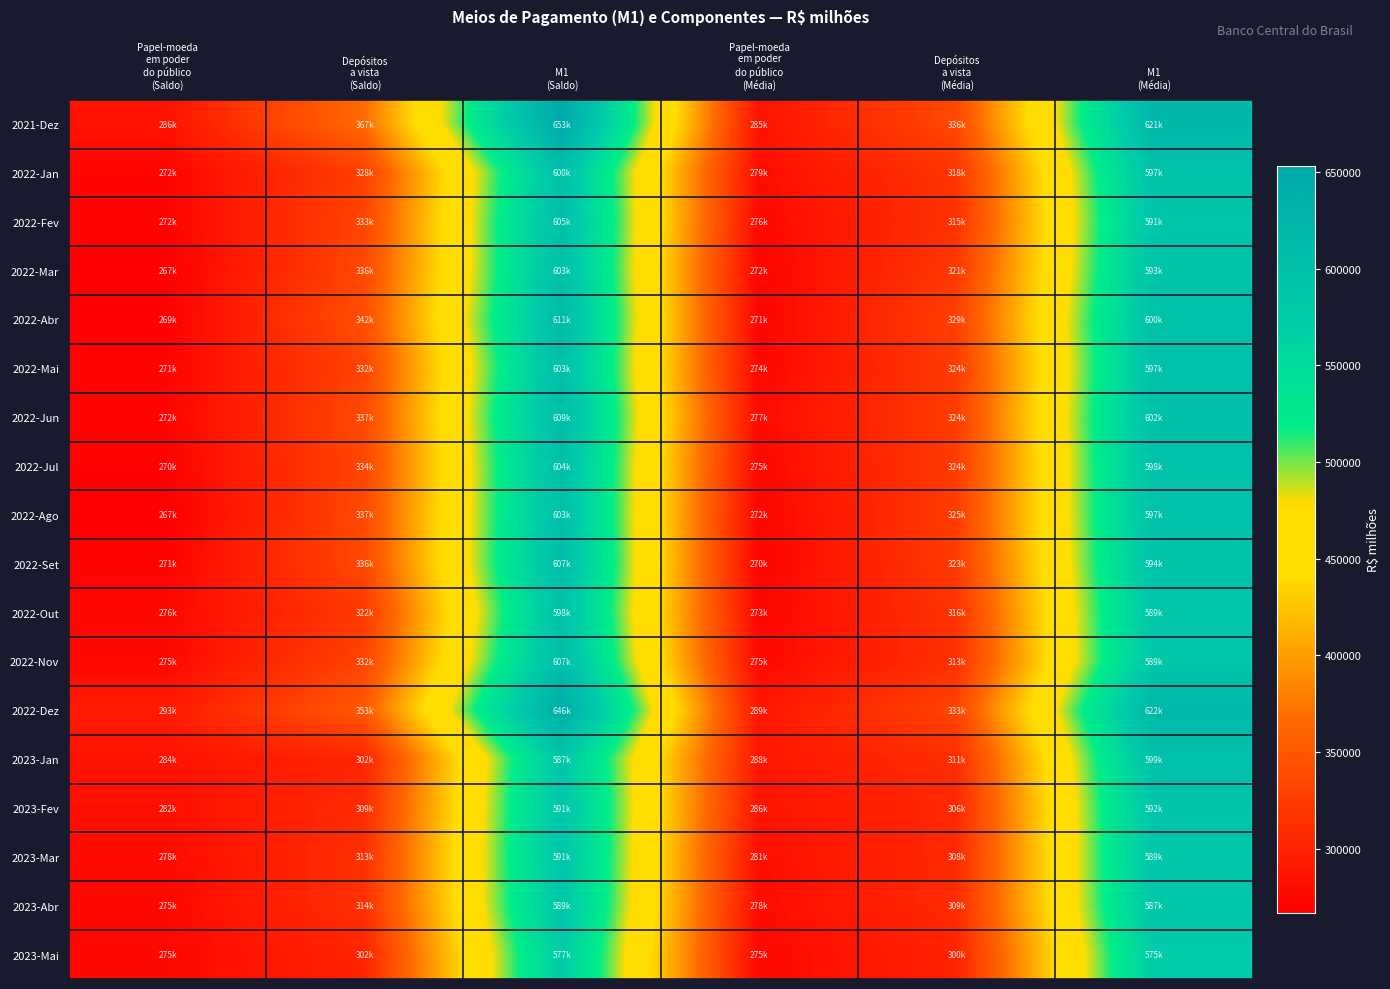

Count the number of data series in this chart.

18